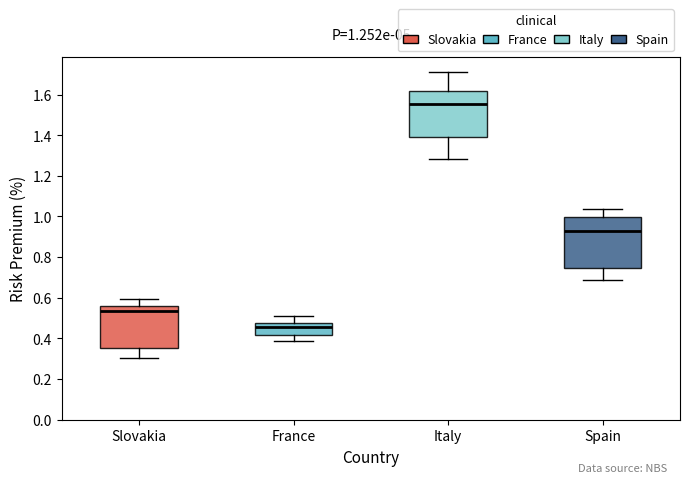

Which box has the lowest median line?

France